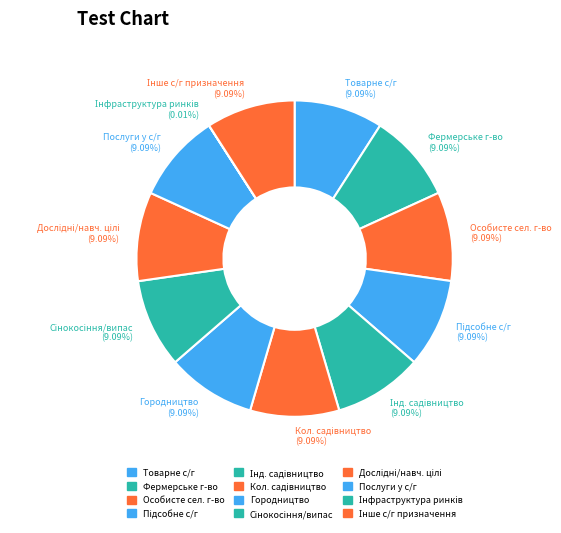

To the nearest percent, what is the difference between the largest and smallest slice percentages?

9%